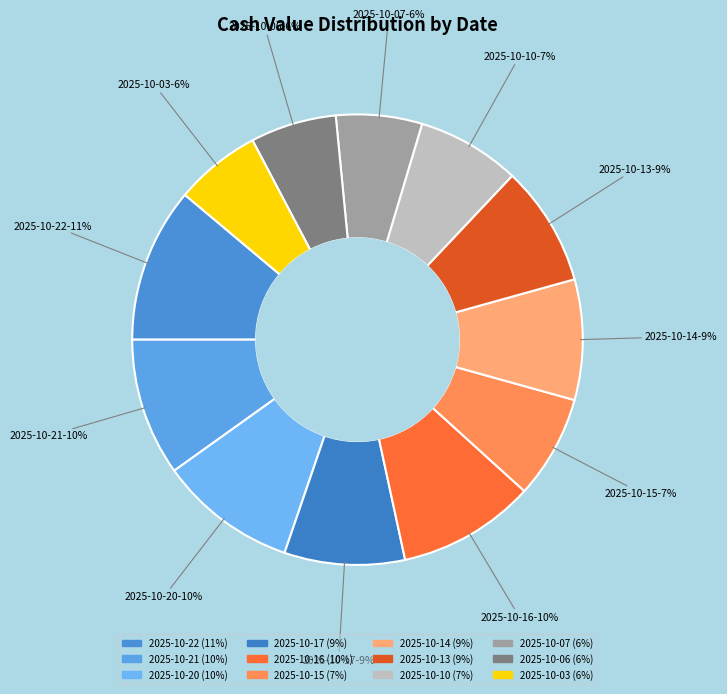

To the nearest percent, what portion does 2025-10-03 represent?

6%